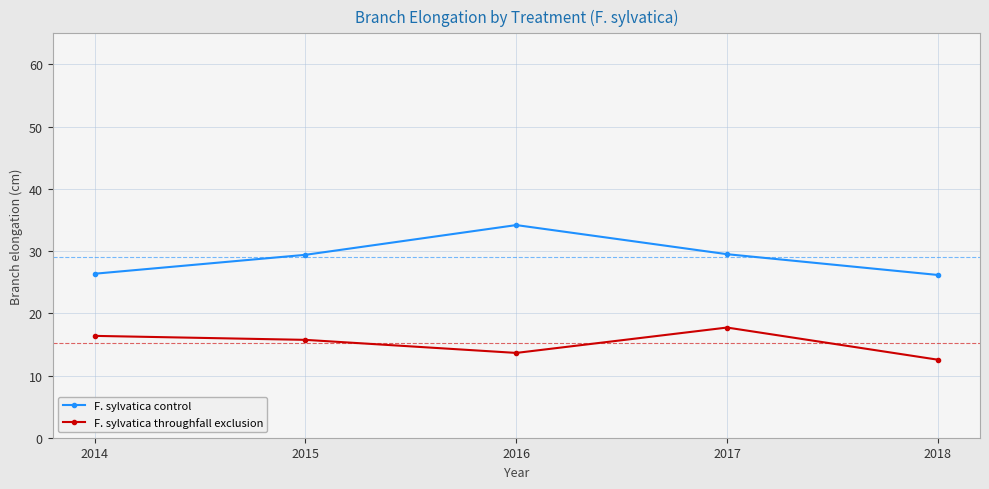

What is the spread (max minus min) of values at 2018?

13.6